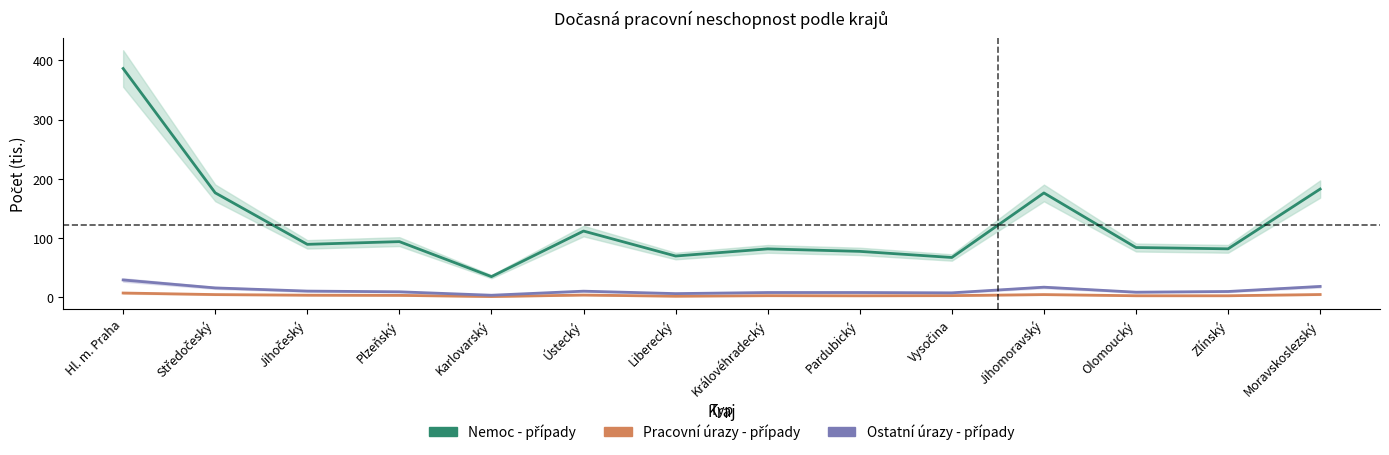

How many distinct data groups are displayed?

3